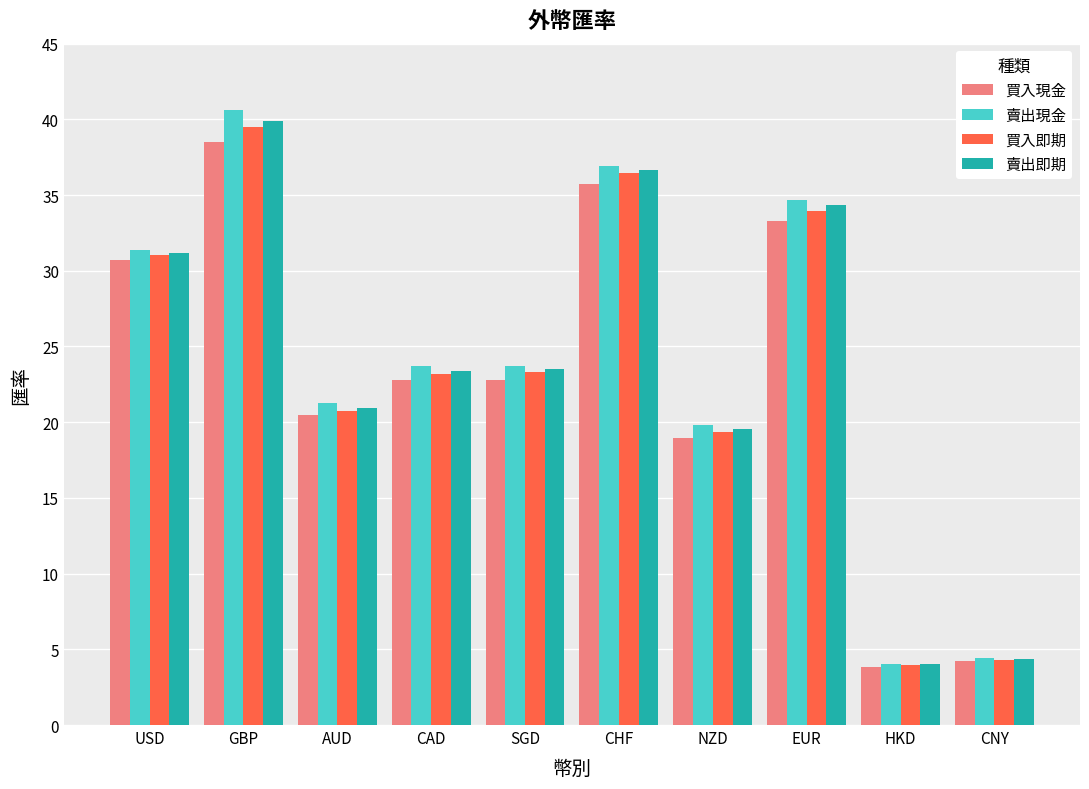

Are the bars grouped side by side (vs. stacked)?

Yes